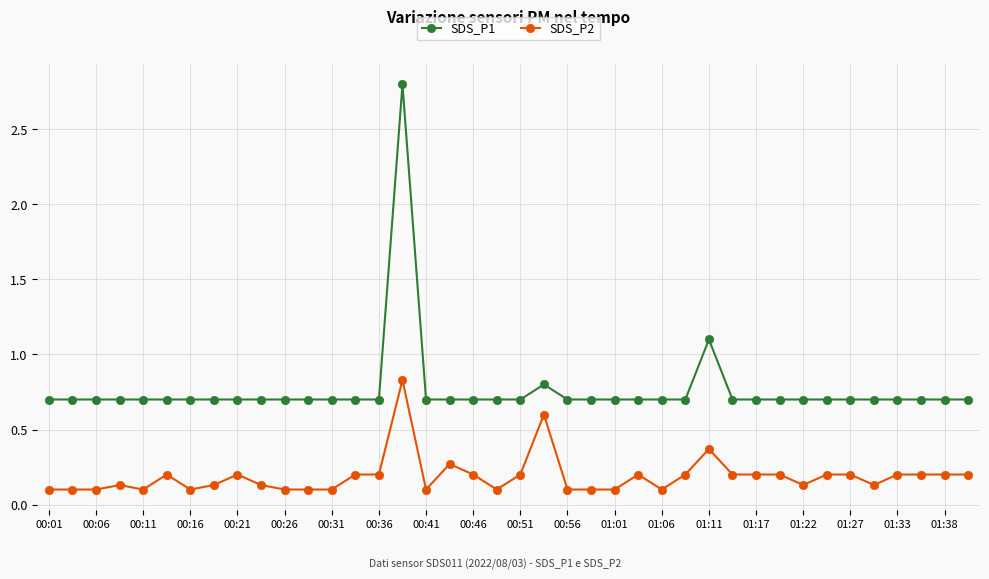

How many SDS_P2 values are between 0 and 1?

40